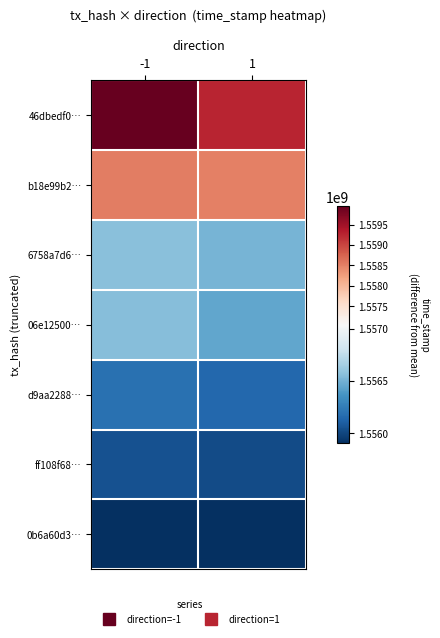

Between 1 and -1, which is larger?

-1